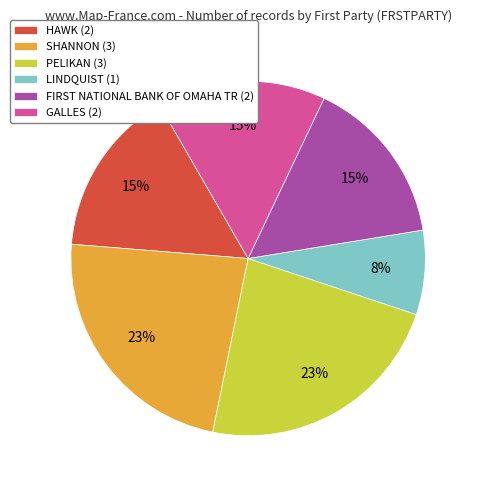

How many slices are in this pie chart?

6